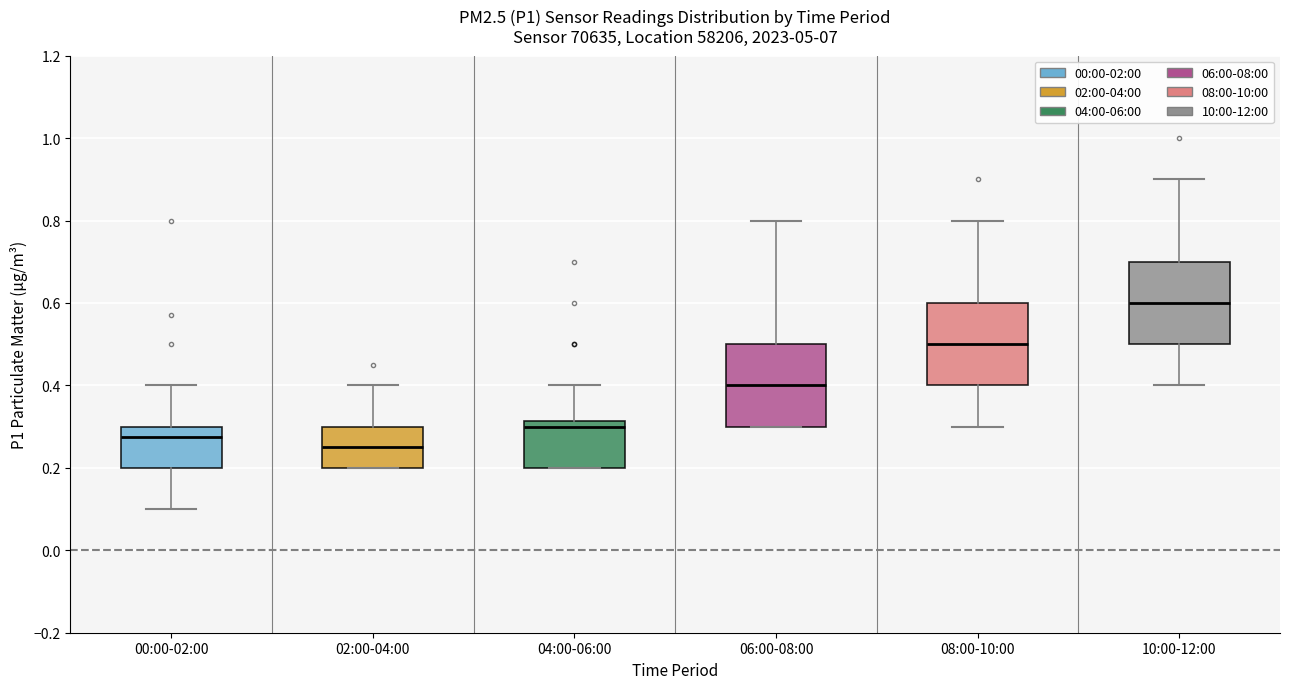

Reading left to right, transcribe this box plot: for each box, give where its median line is, the range the box spans, and where its two whiskers end, as read against the y-axis. The values are not printed on the chart, so give them approximately, as read against the axis.

00:00-02:00: median 0.28, box 0.20 to 0.30, whiskers 0.10 to 0.40
02:00-04:00: median 0.26, box 0.20 to 0.30, whiskers 0.20 to 0.40
04:00-06:00: median 0.30, box 0.20 to 0.32, whiskers 0.20 to 0.40
06:00-08:00: median 0.40, box 0.30 to 0.50, whiskers 0.30 to 0.80
08:00-10:00: median 0.50, box 0.40 to 0.60, whiskers 0.30 to 0.80
10:00-12:00: median 0.60, box 0.50 to 0.70, whiskers 0.40 to 0.90